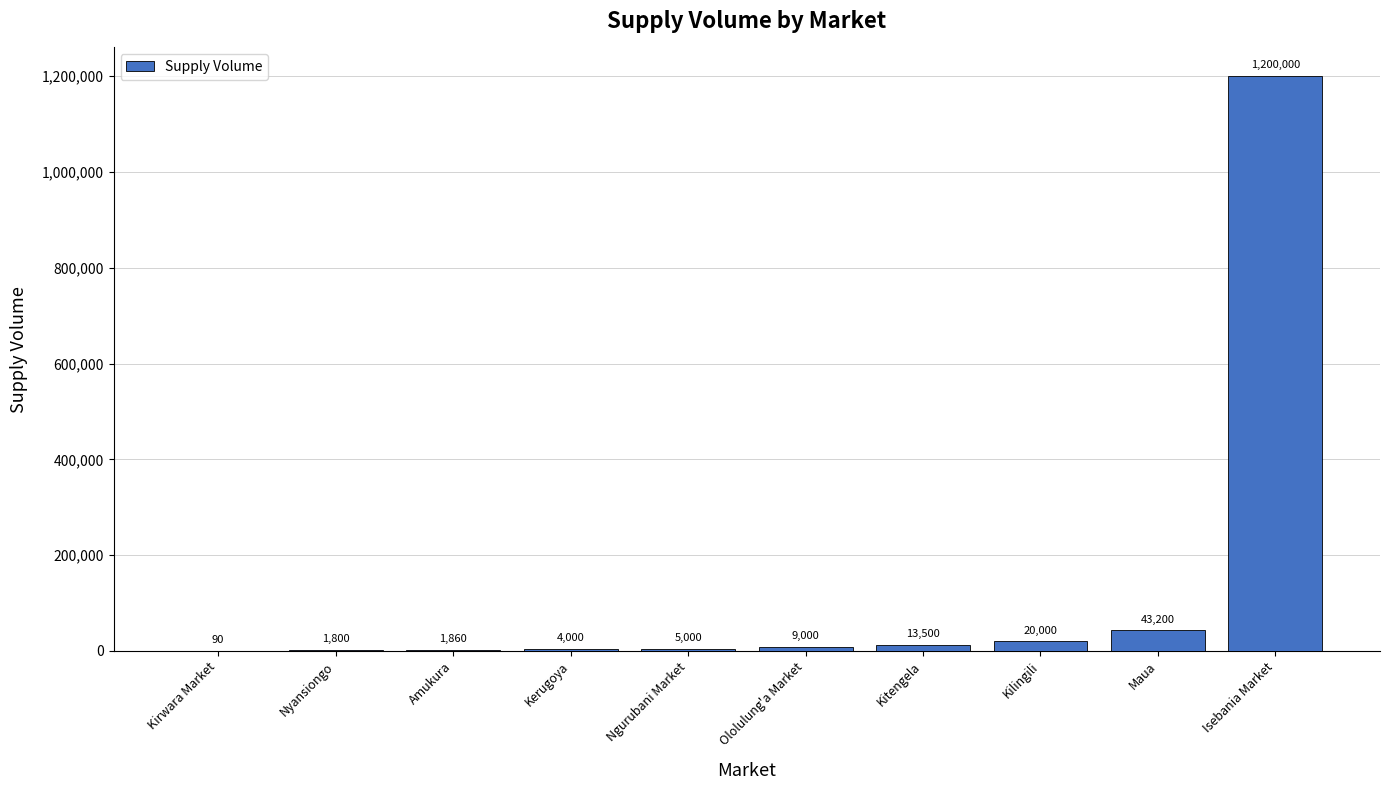

The value at Nyansiongo is 1800. True or false?

True